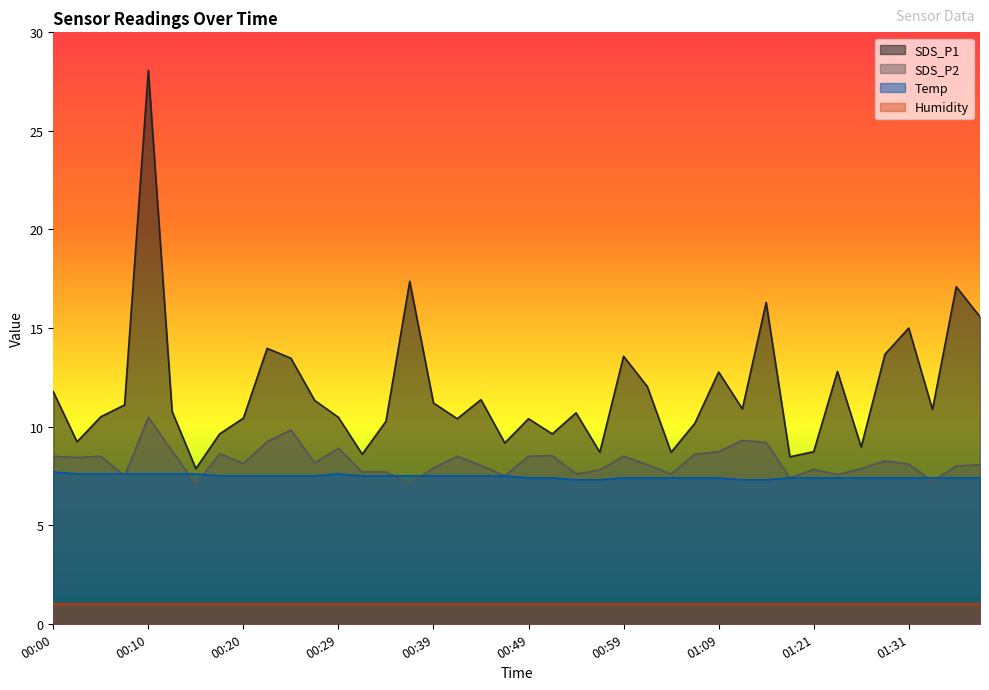

Rank the series at 00:10 from lowest to highest value.

Humidity, Temp, SDS_P2, SDS_P1